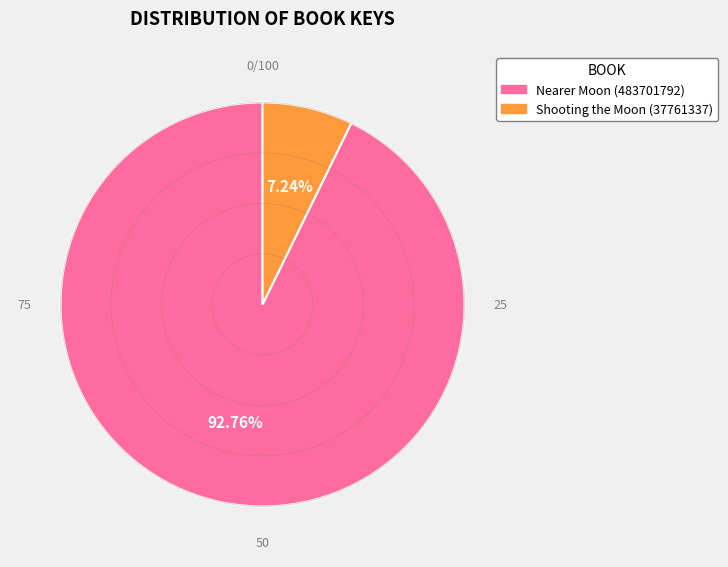

How many segments does this pie chart have?

2